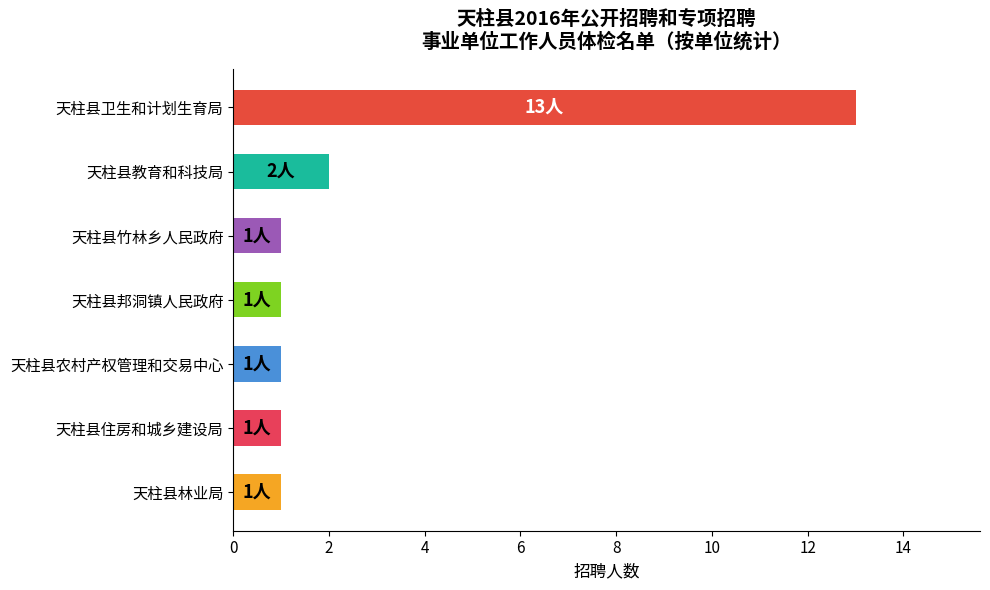

At which label is the value closest to 7?

天柱县教育和科技局